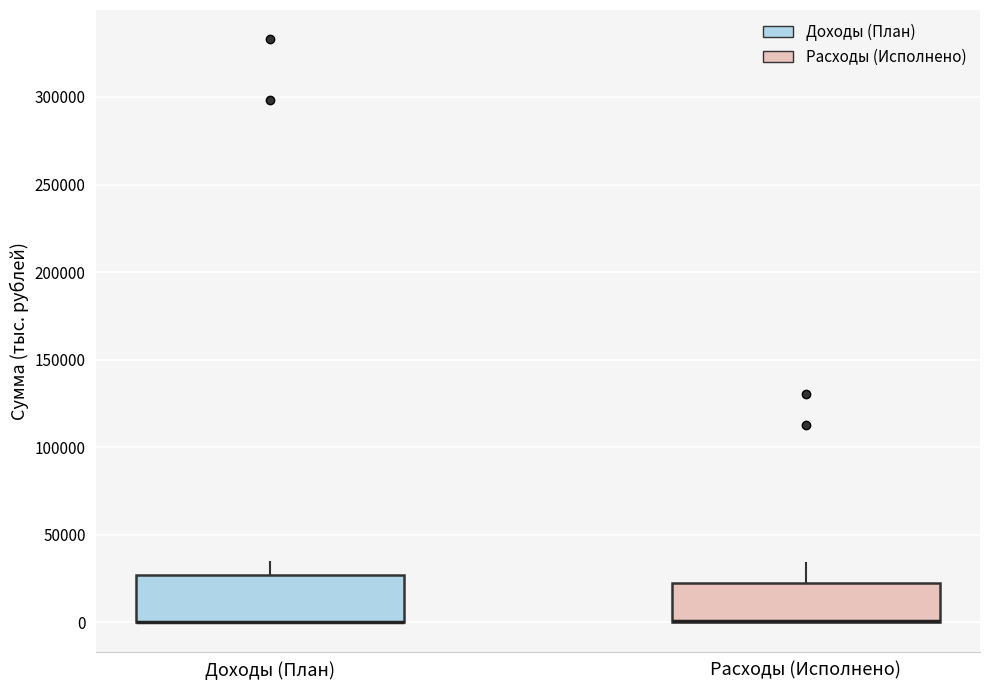

Reading left to right, transcribe this box plot: for each box, give where its median line is, the range the box spans, and where its two whiskers end, as read against the y-axis. The values are not printed on the chart, so give them approximately, as read against the axis.

Доходы (План): median 0 (drawn on the box's lower edge), box 0 to 25000, whiskers 0 to 35000
Расходы (Исполнено): median 0 (drawn on the box's lower edge), box 0 to 20000, whiskers 0 to 35000